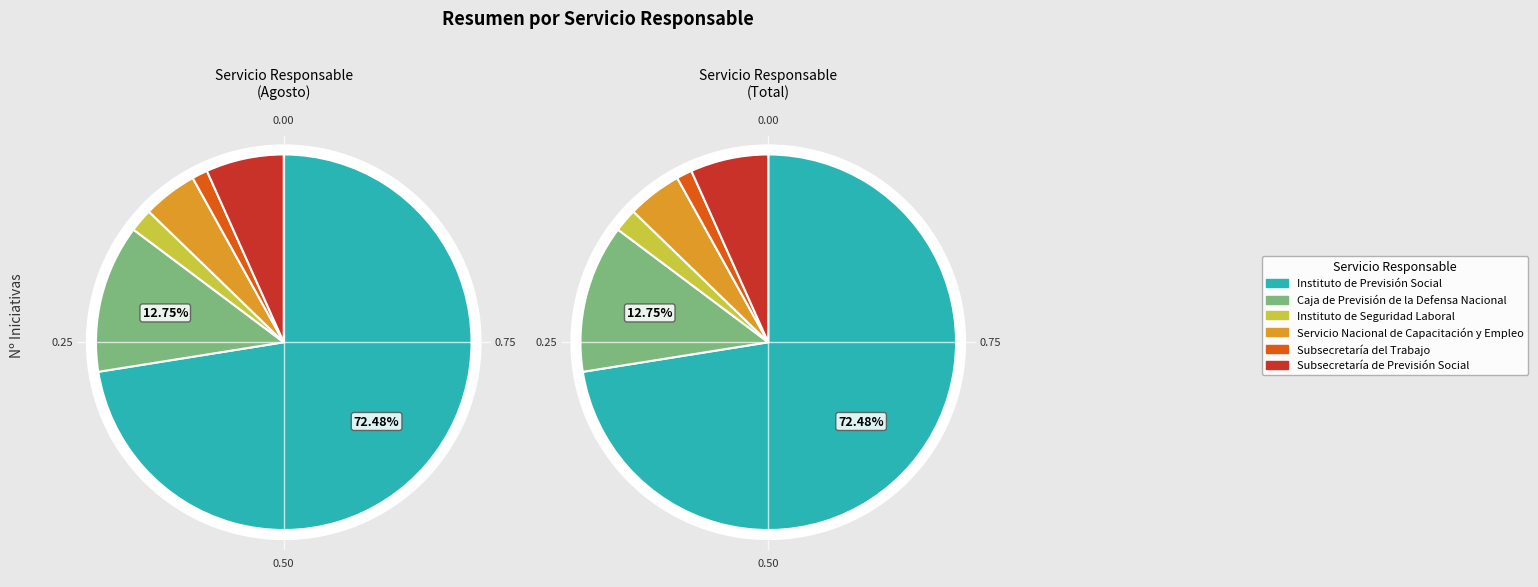

Which category has the smallest portion of the pie?

Subsecretaría del Trabajo